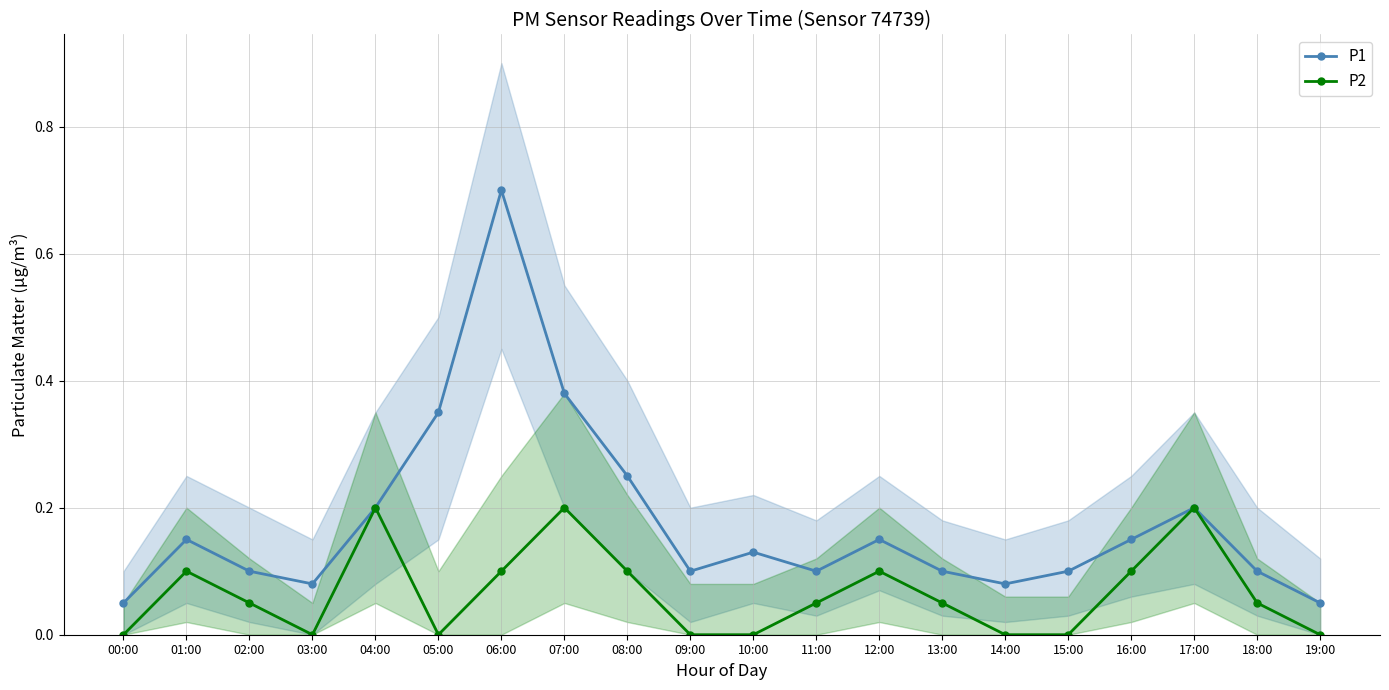

True or false: P1 and P2 cross at least once.

False